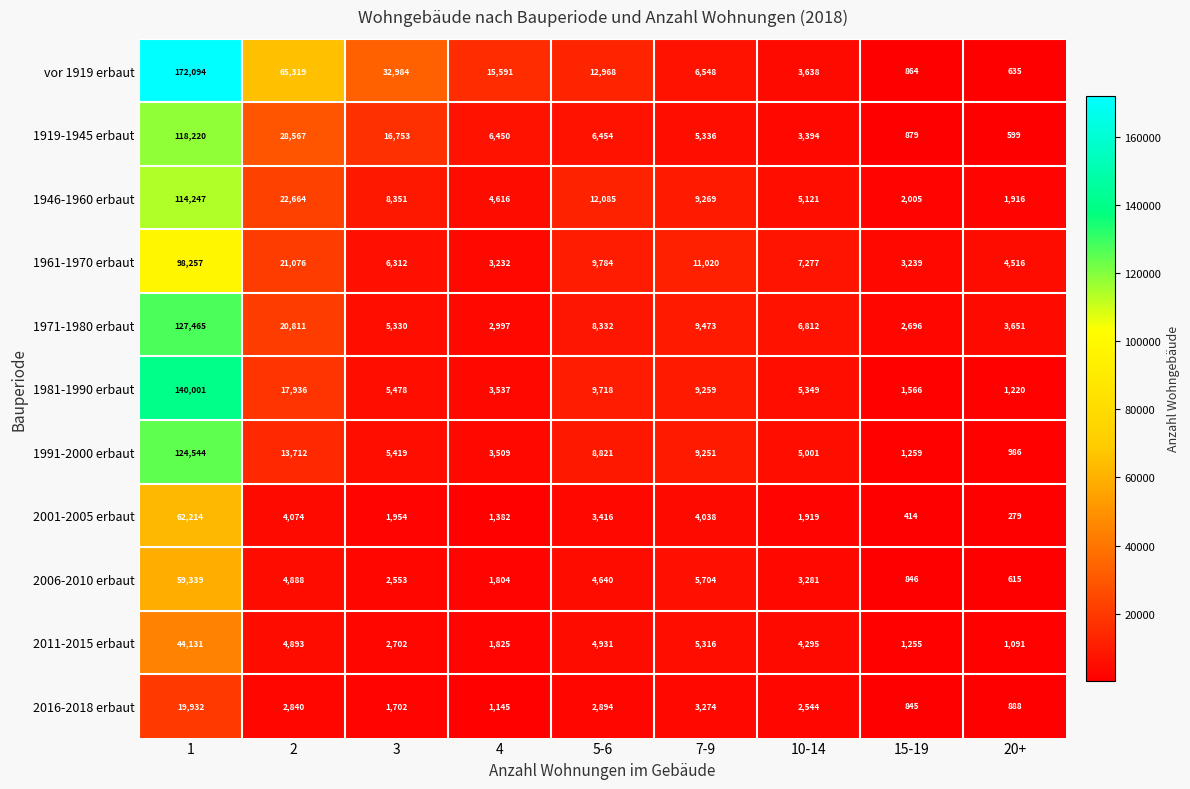

Count the number of categories in the chart.

9